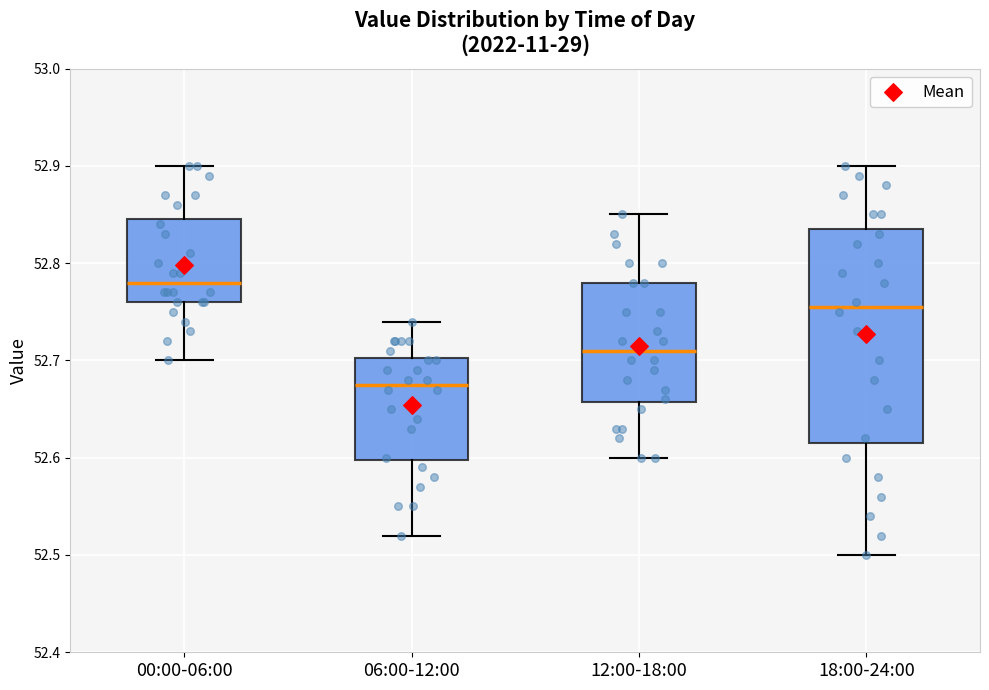

Where does the lower whisker of the box for 12:00-18:00 end on the y-axis? The values are not printed on the chart, so give them approximately, as read against the axis.

52.60